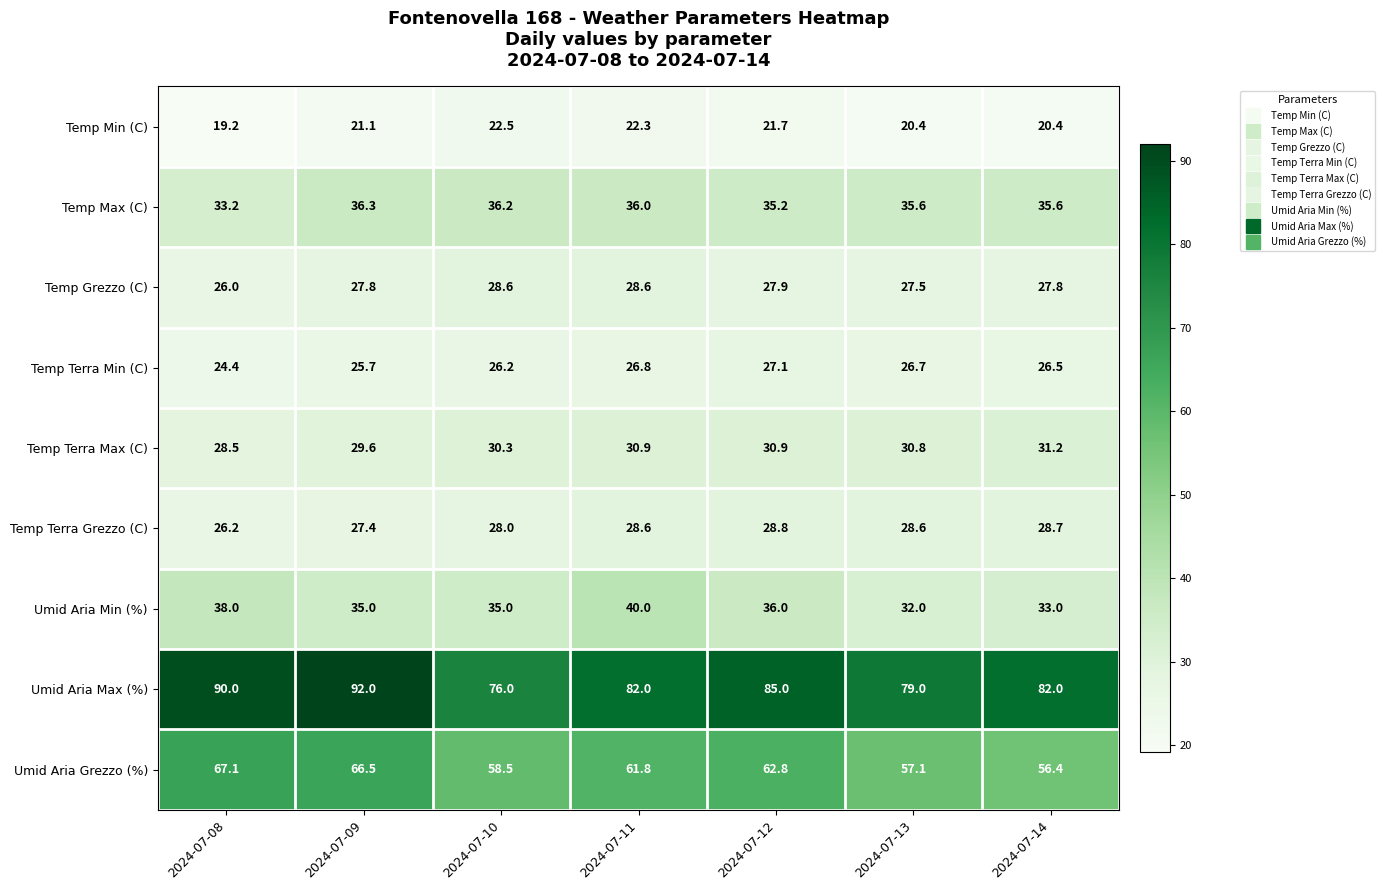

What is the smallest value displayed?

19.2